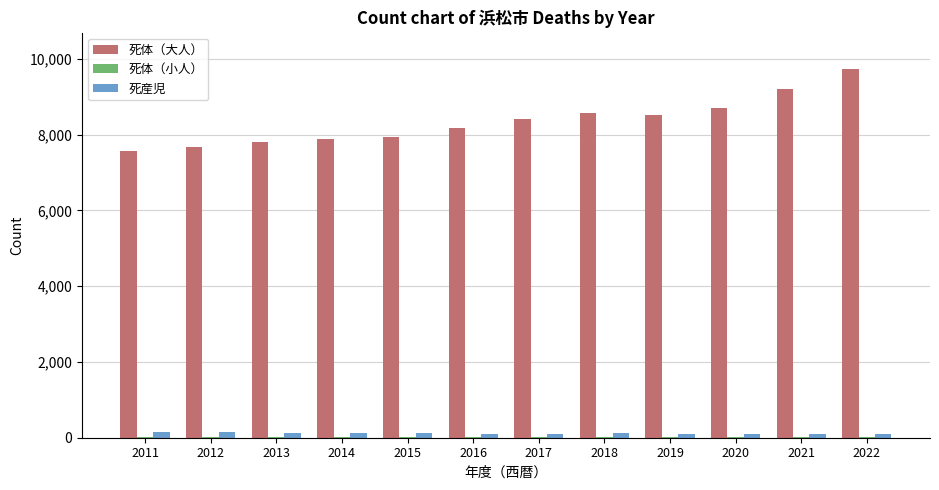

Which series changed the most between 2016 and 2018?

死体（大人）